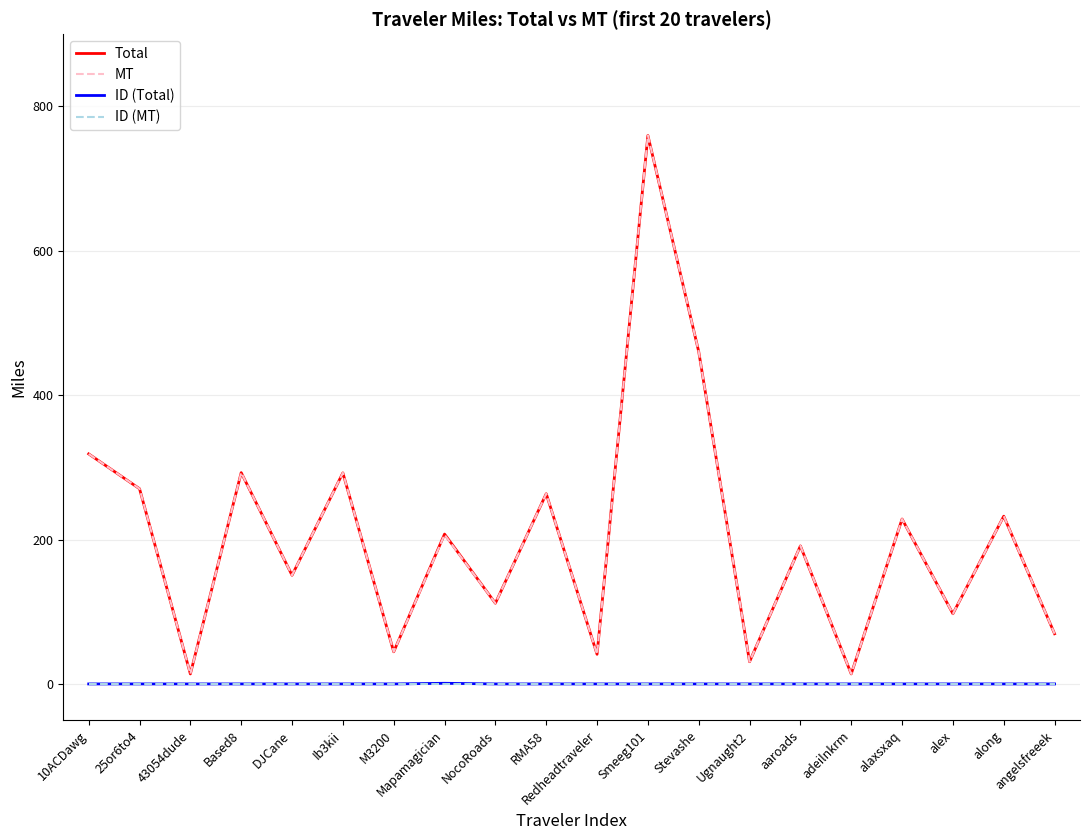

True or false: ID (Total) and Total intersect in this chart.

False